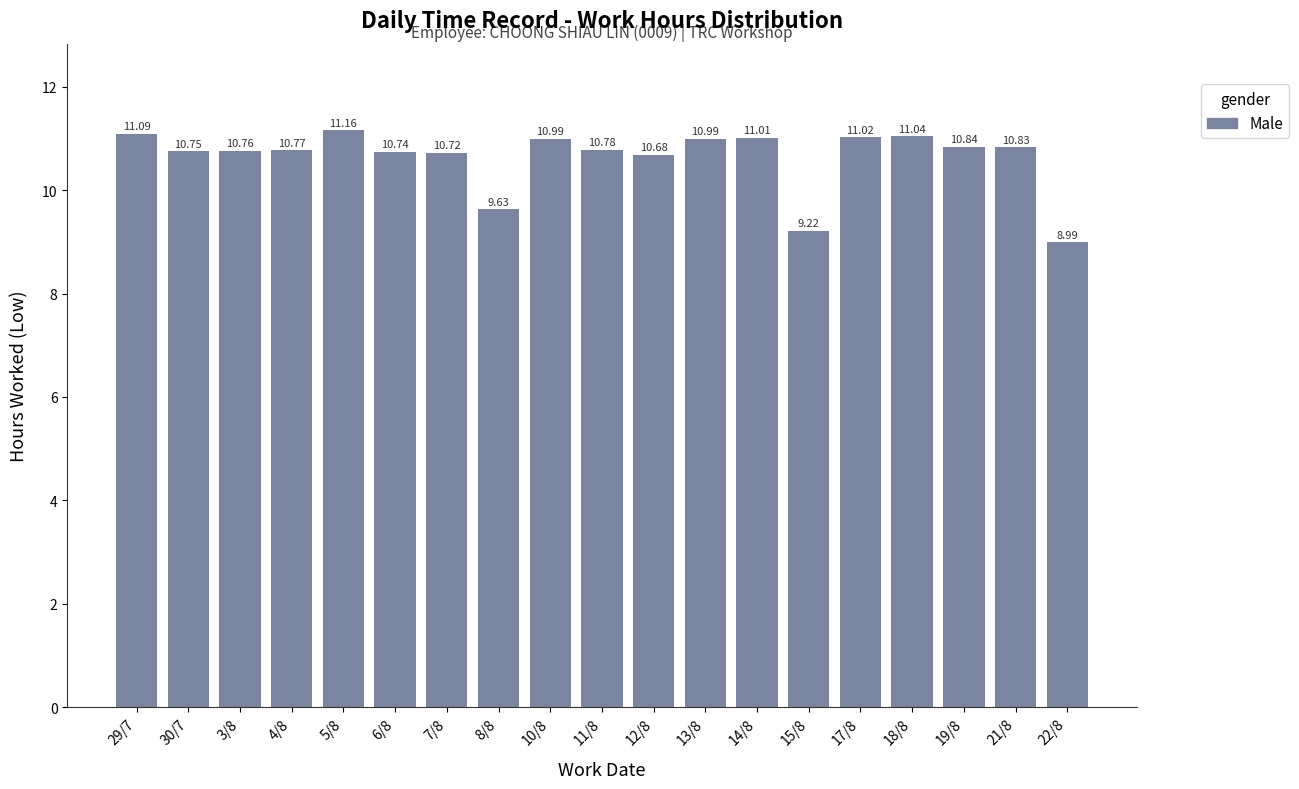

What is the smallest value displayed?

9.0